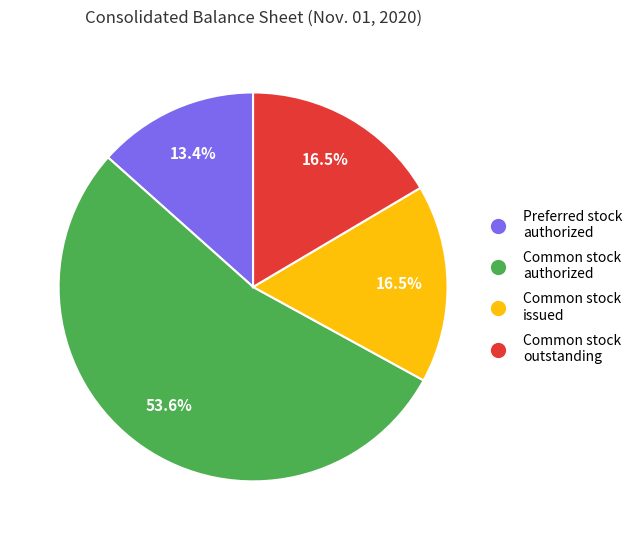

To the nearest percent, what is the average slice percentage?

25%